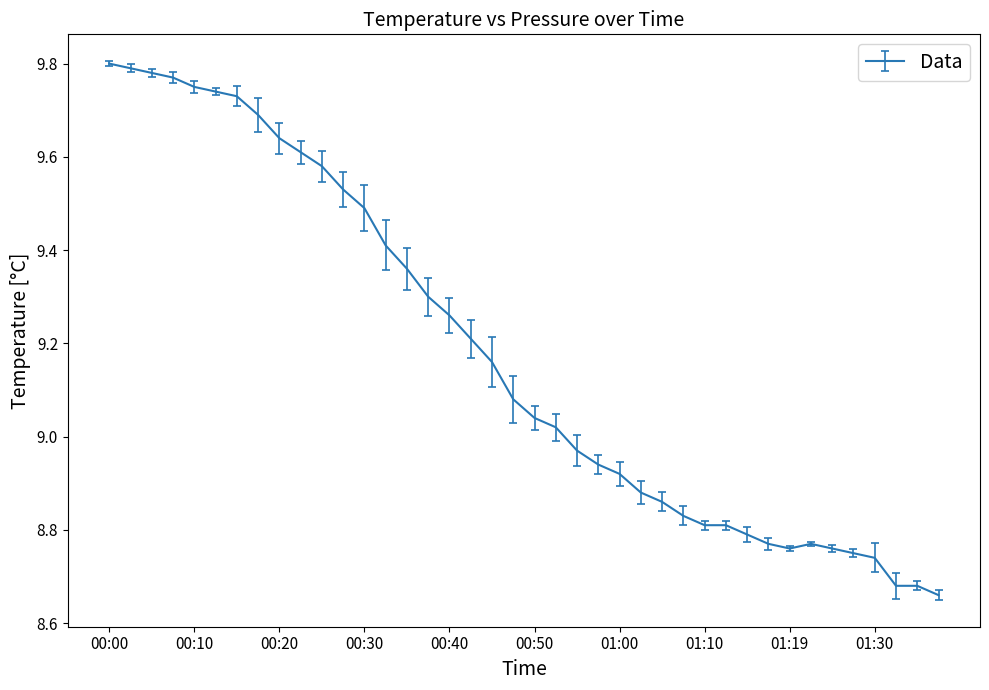

What is the difference between the maximum and minimum values?

1.1